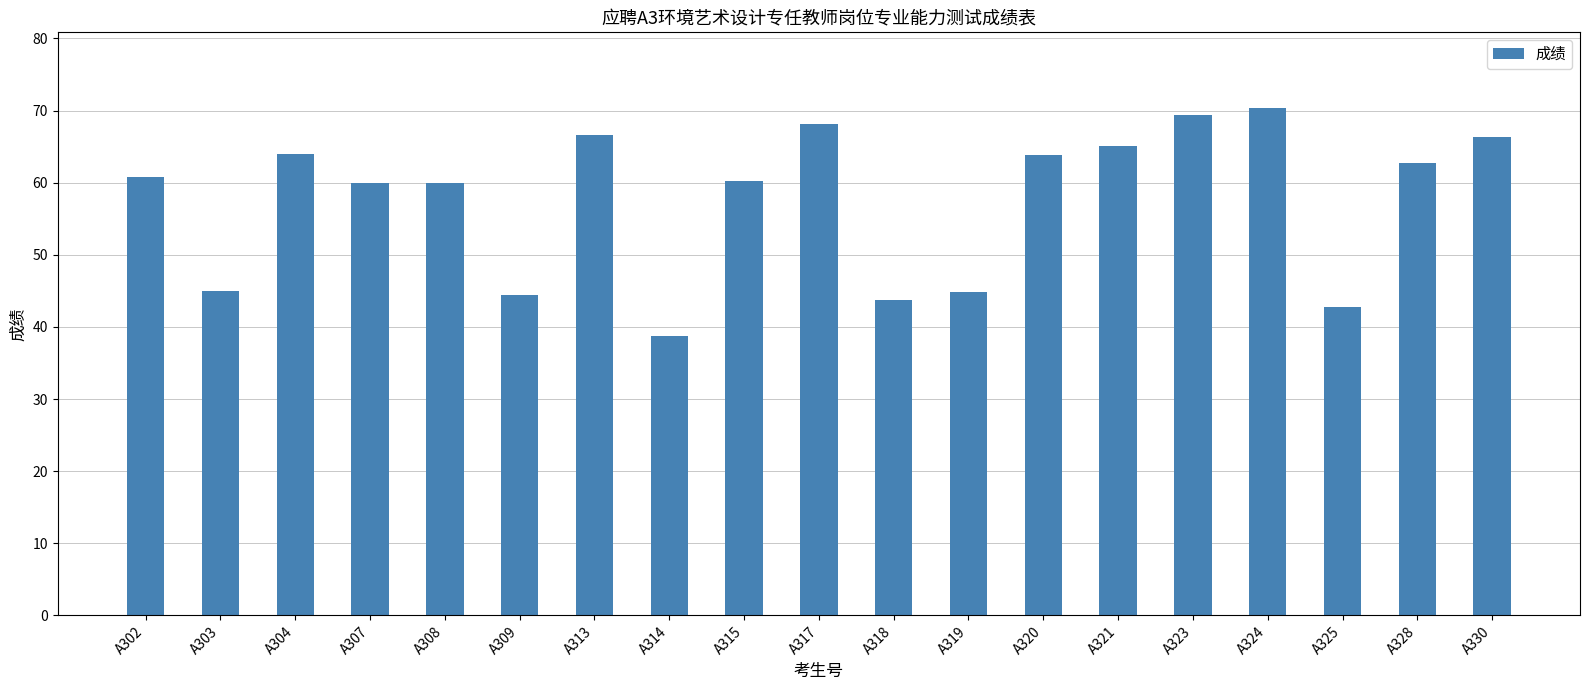

What is the smallest value displayed?

38.8